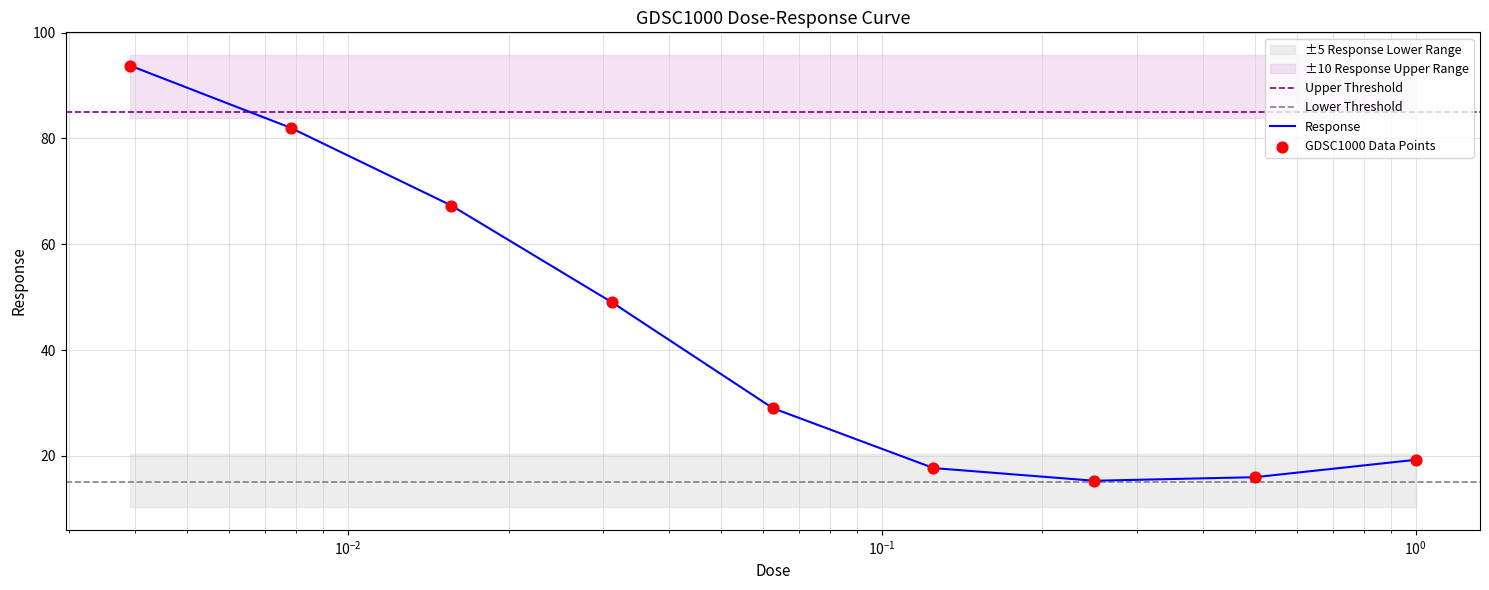

What is the ratio of the value at 0.00390625 to the value at 0.03125?

1.9